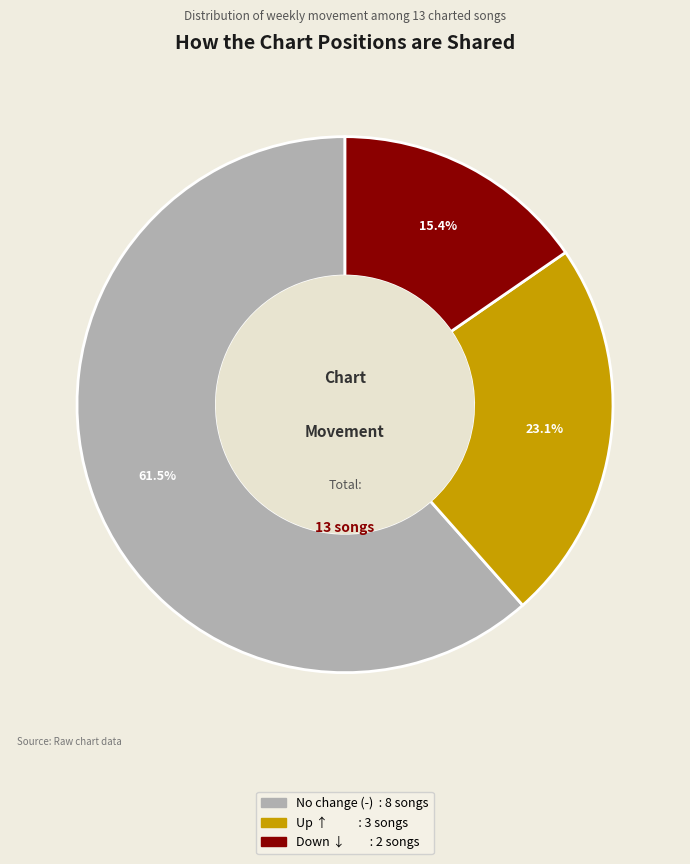

To the nearest percent, what is the average slice percentage?

33%